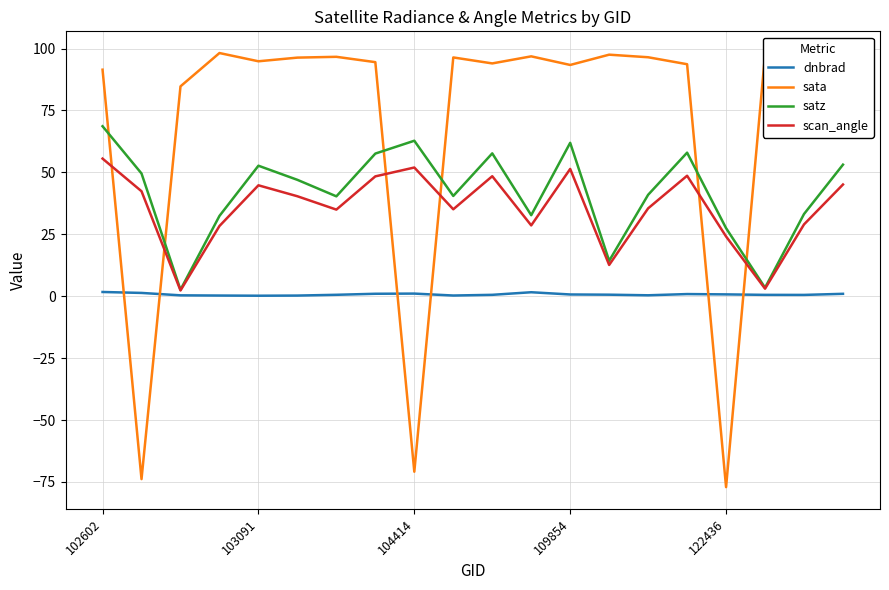

List the series in order of their peak value, lowest first.

dnbrad, scan_angle, satz, sata